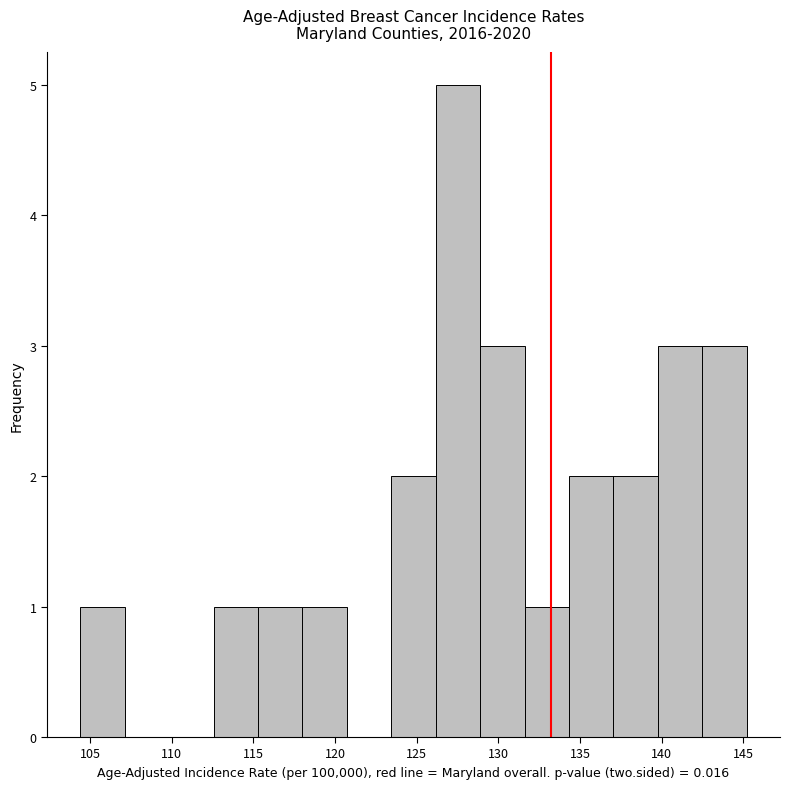

Reading left to right, list every bar in this chart as the range it spans on the x-axis followed by its height. Neither the bar edges nor the heights are printed on the chart, so give them approximately, as read against the axes.

104.5 to 107.0: 1
107.0 to 110.0: 0
110.0 to 112.5: 0
112.5 to 115.5: 1
115.5 to 118.0: 1
118.0 to 120.5: 1
120.5 to 123.5: 0
123.5 to 126.0: 2
126.0 to 129.0: 5
129.0 to 131.5: 3
131.5 to 134.5: 1
134.5 to 137.0: 2
137.0 to 140.0: 2
140.0 to 142.5: 3
142.5 to 145.0: 3